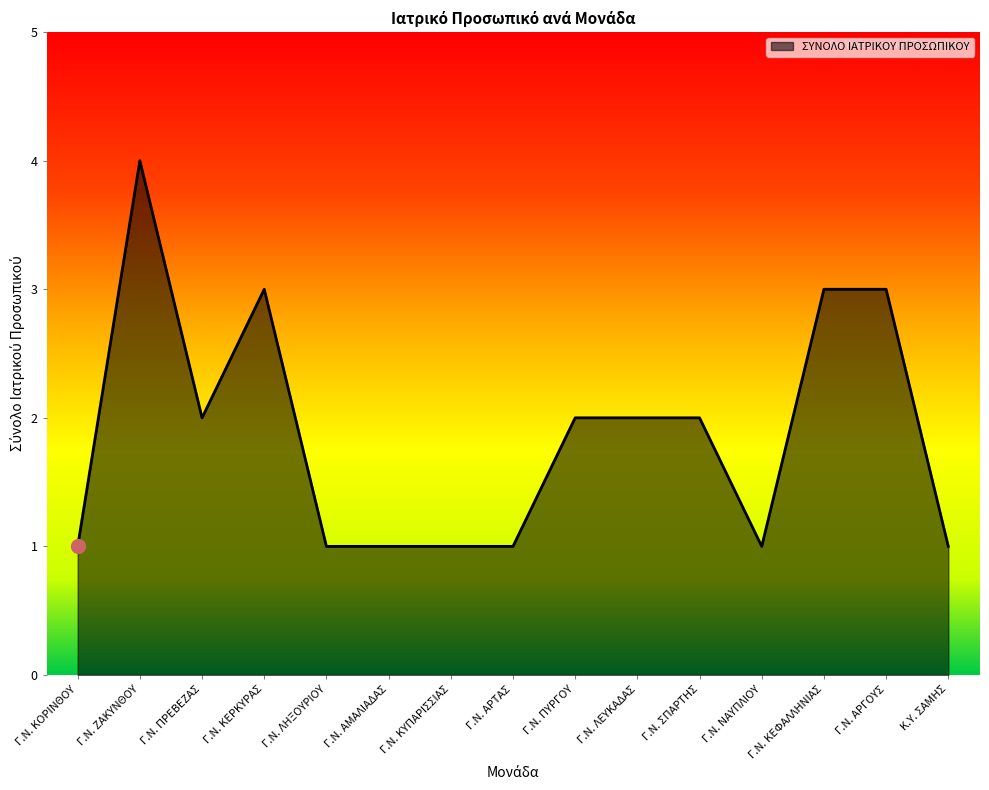

At which category does the data reach its first local peak?

Γ.Ν. ΖΑΚΥΝΘΟΥ